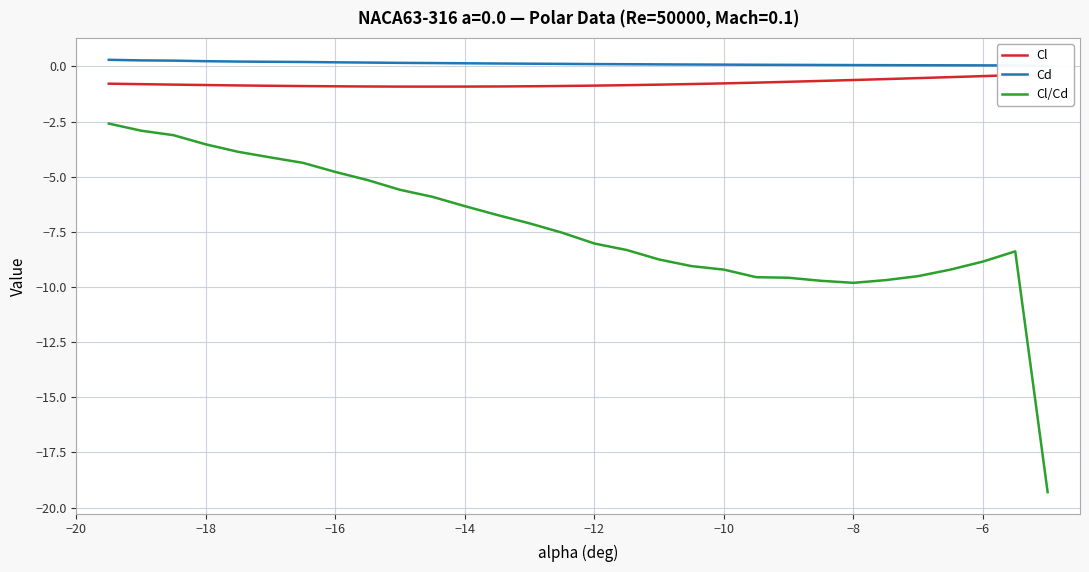

What is the maximum value shown in the chart?

0.3